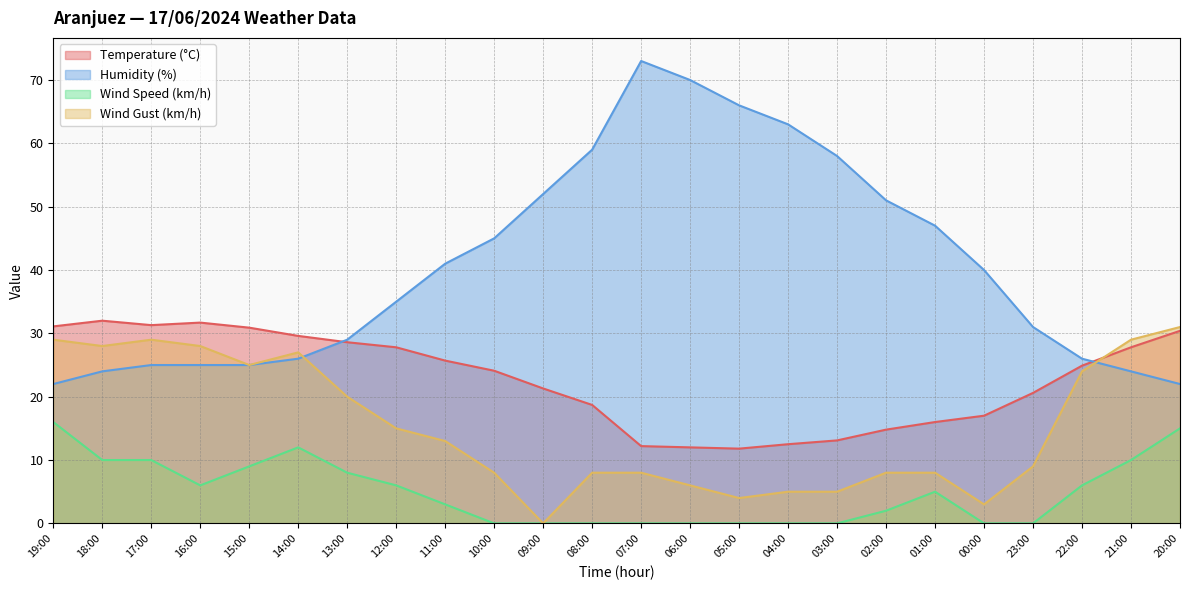

True or false: Temperature (°C) has more than 1 points higher than both neighbors.

True